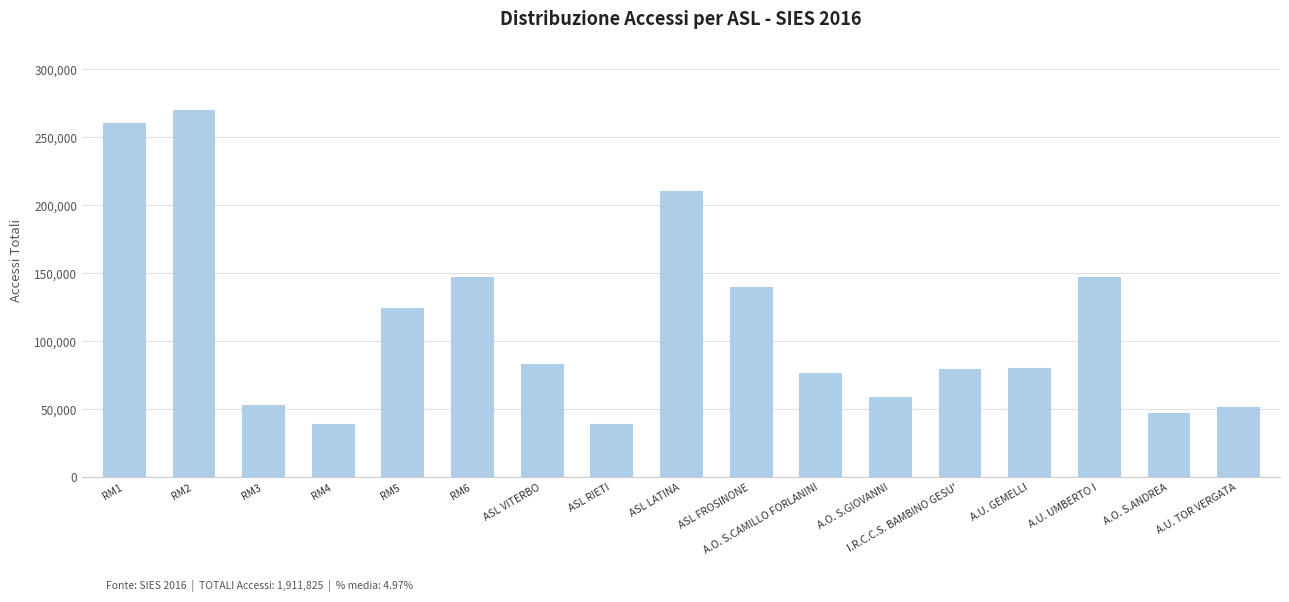

How many values are below 80648?

8